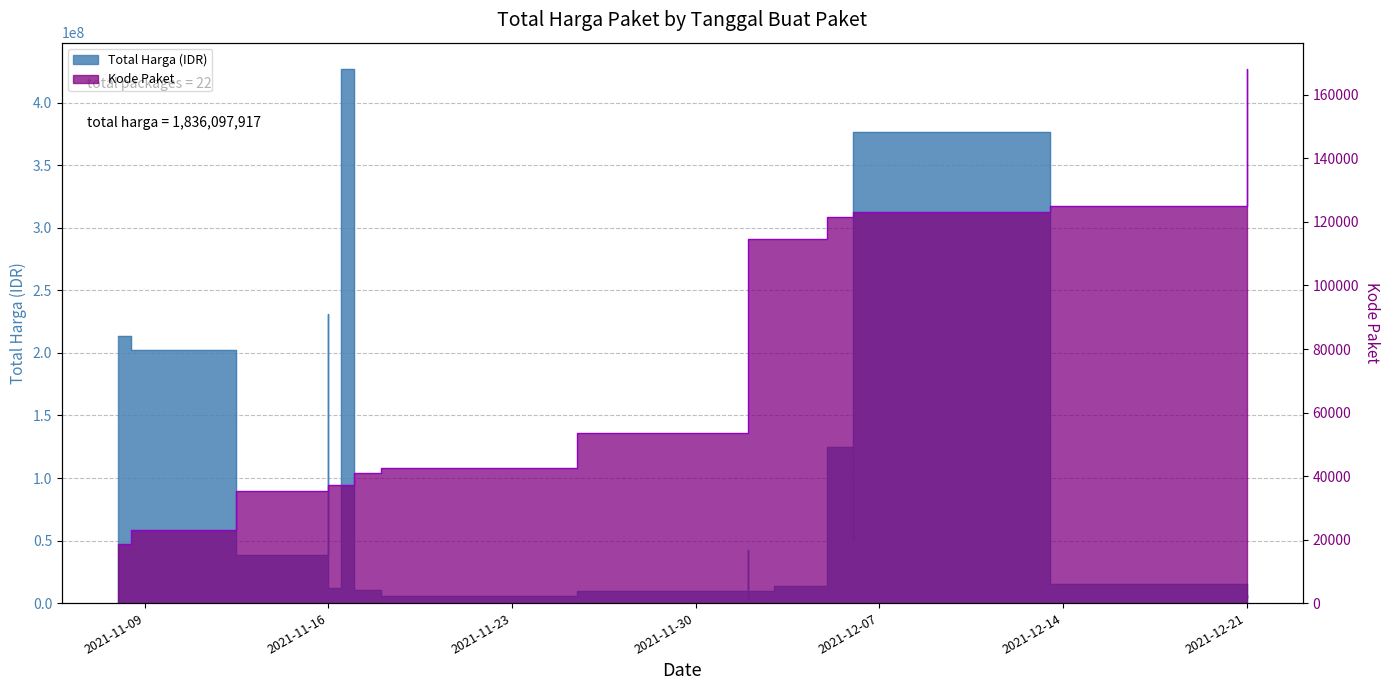

At which label does Total Harga (Milyar) reach its peak?

2021-11-17